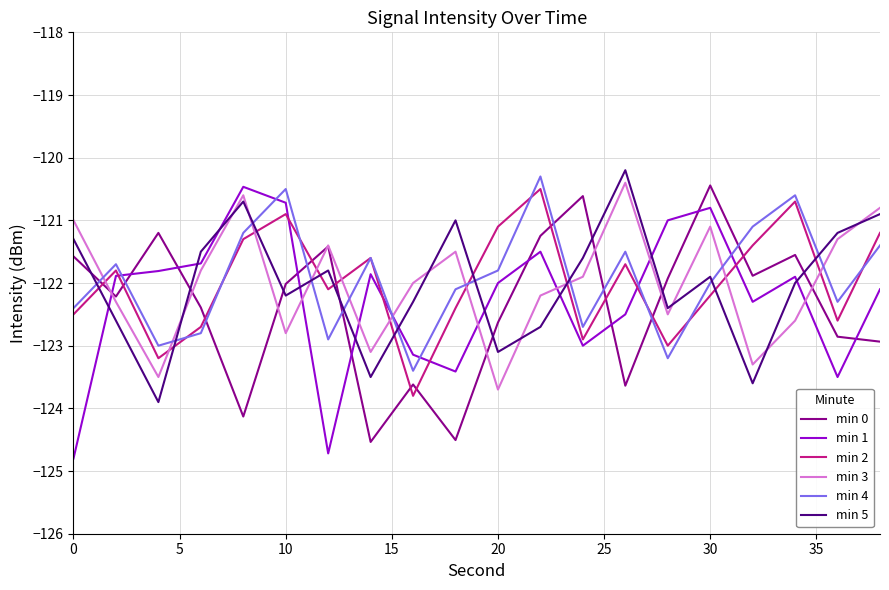

How many intersections are there between min 4 and min 3?

10